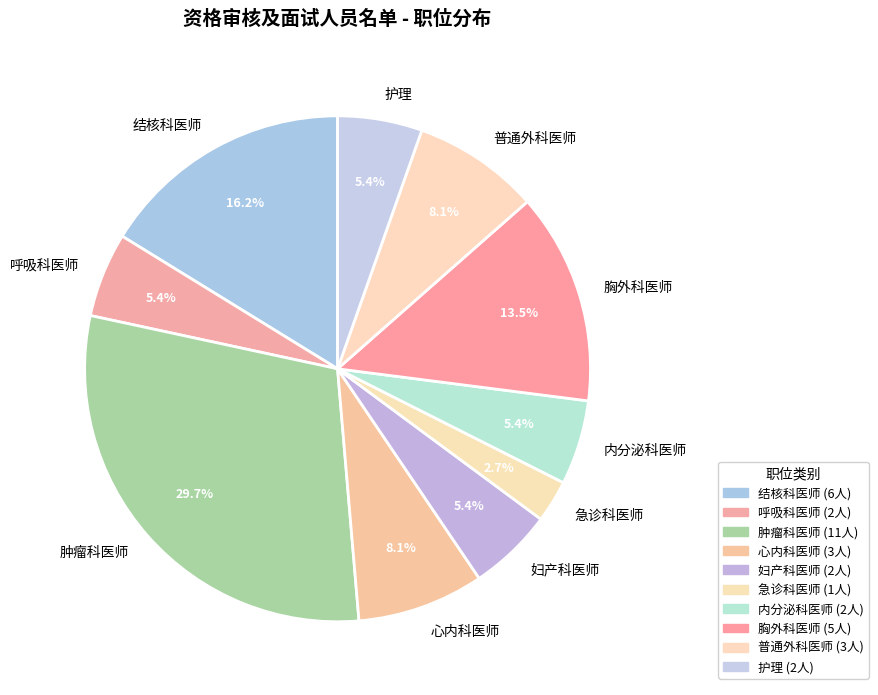

To the nearest percent, what portion does 内分泌科医师 represent?

5%